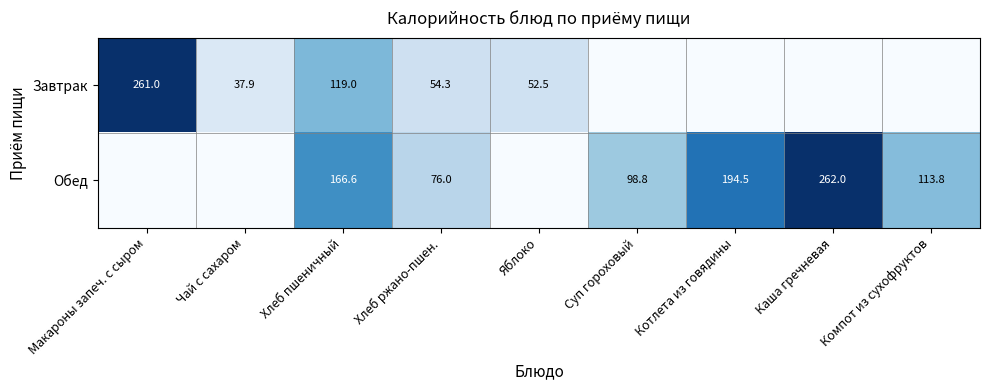

The value of Обед at Каша гречневая is 262.0. True or false?

True